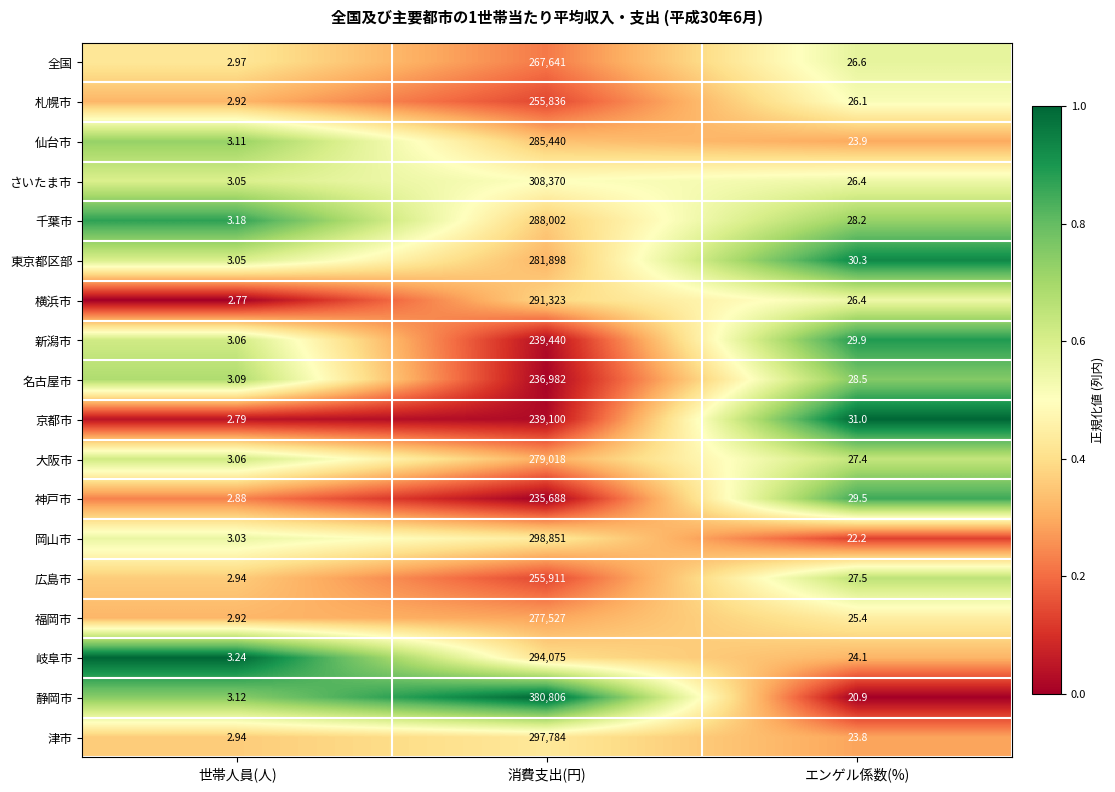

How many distinct data groups are displayed?

18